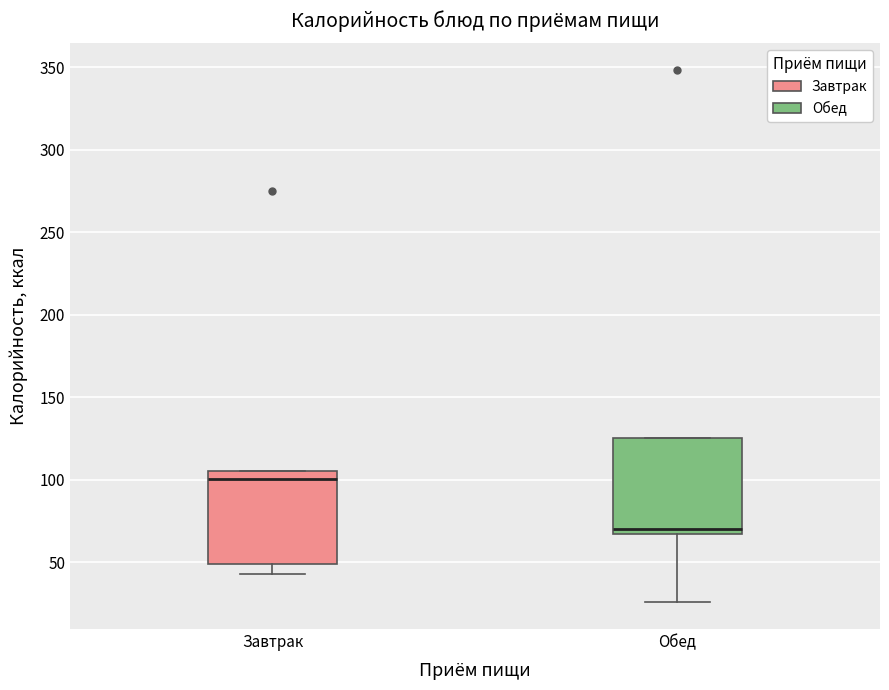

Which box's median line is the lowest?

Обед